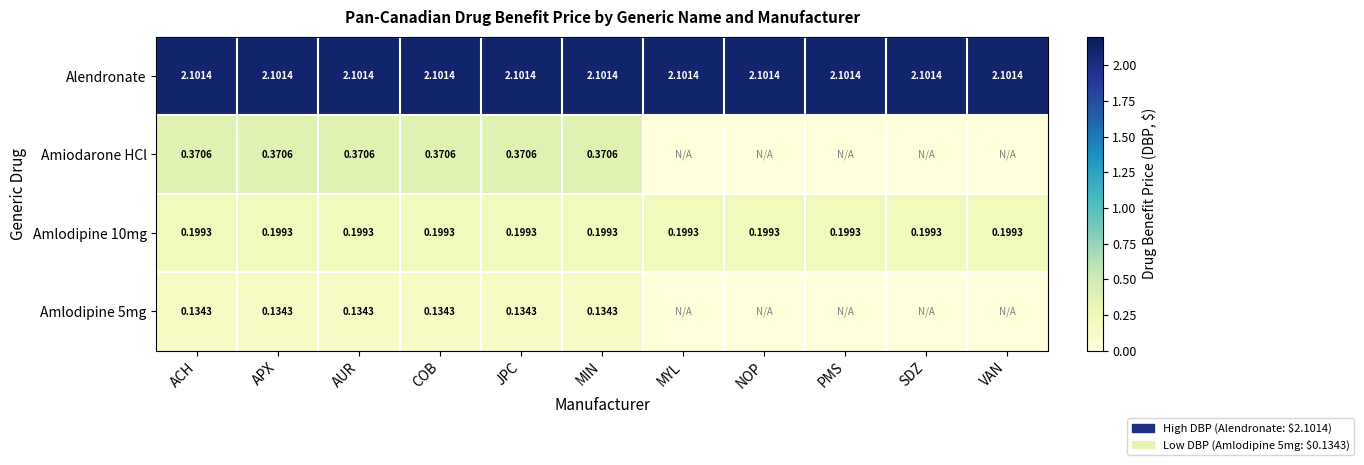

The Amlodipine 10mg series shows 0.2 at AUR. True or false?

True